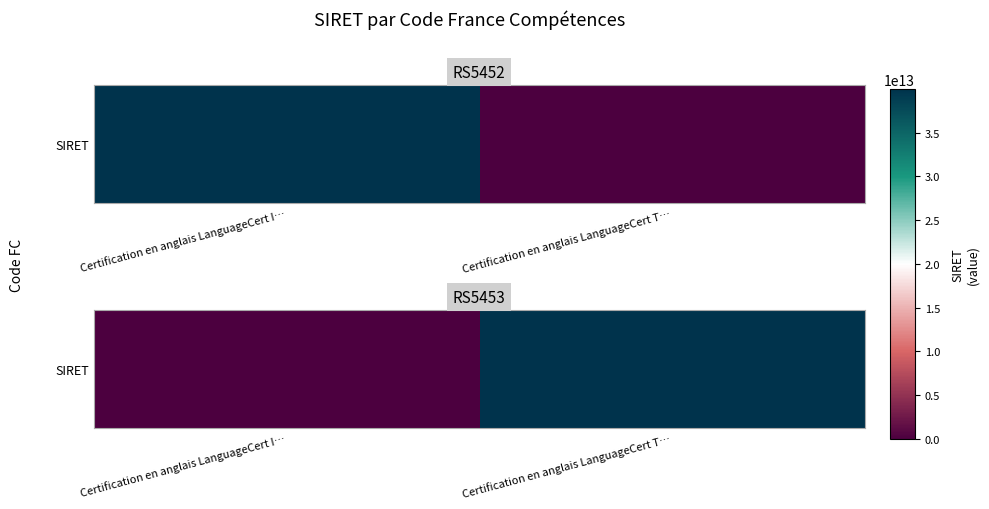

Reading left to right, transcribe all the data shown in this chart.

Certification en anglais LanguageCert I…=0	Certification en anglais LanguageCert T…=39973539800030